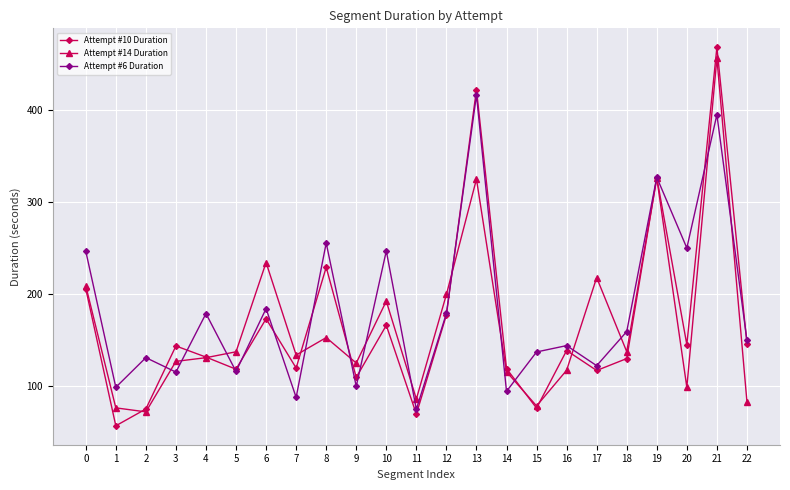

How many data points in Attempt #10 Duration are less than 138?

11